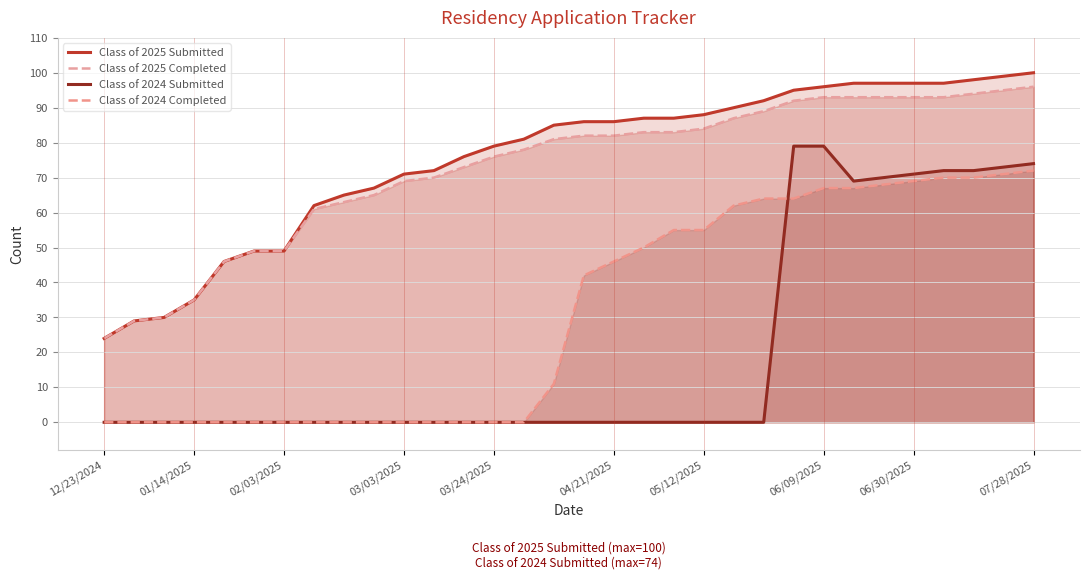

What value does the Class of 2025 Submitted series have at 22?

92